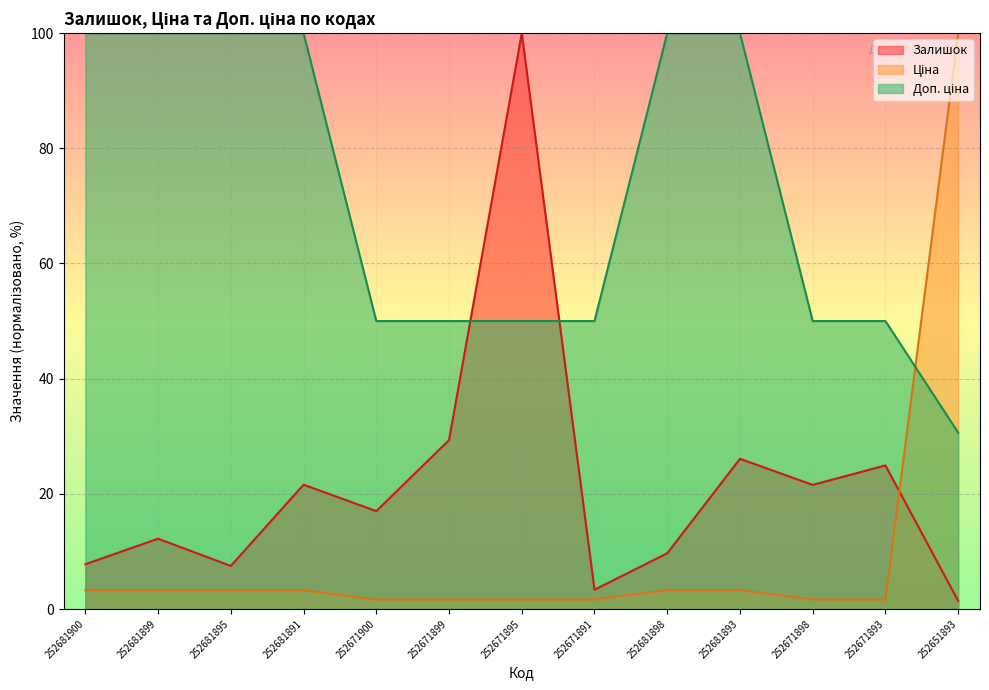

Reading left to right, what are all the values shown in this chart?

Залишок: 7.8	12.2	7.5	21.6	17.0	29.3	100.0	3.3	9.7	26.1	21.6	24.9	1.4
Ціна: 3.3	3.3	3.3	3.3	1.6	1.6	1.6	1.6	3.3	3.3	1.6	1.6	100.0
Доп. ціна: 100.0	100.0	100.0	100.0	50.0	50.0	50.0	50.0	100.0	100.0	50.0	50.0	30.6